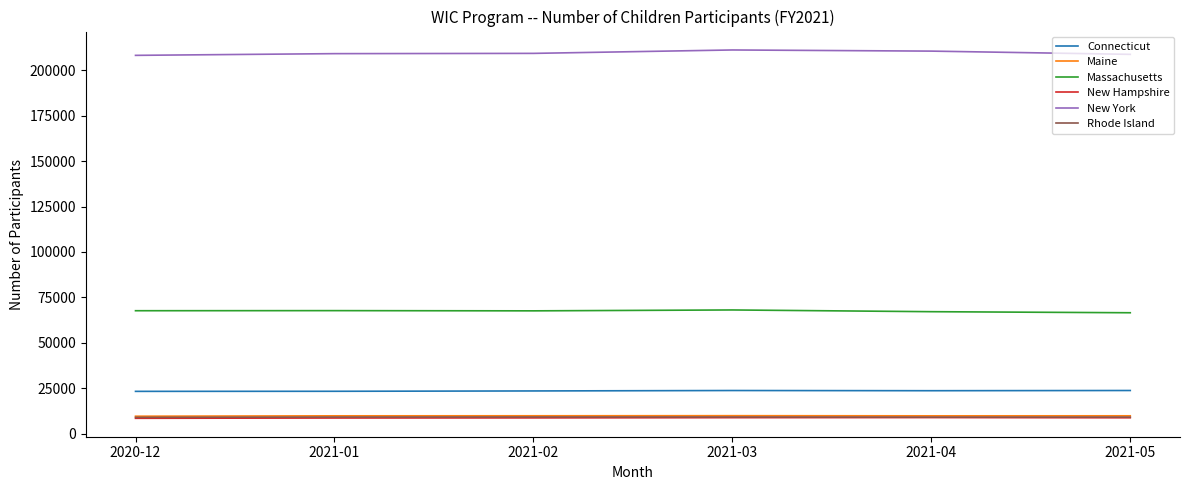

True or false: New York and New Hampshire intersect in this chart.

False